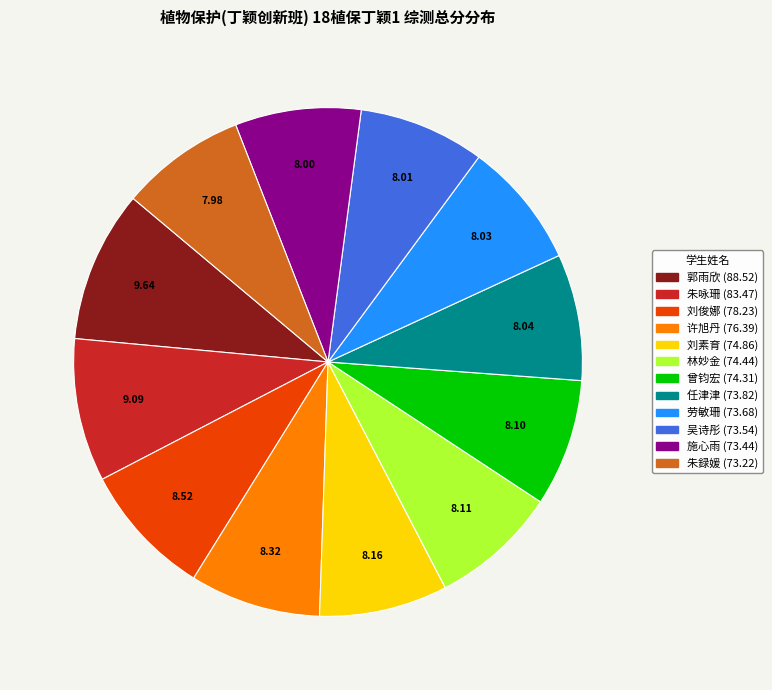

Is the sum of 施心雨 and 刘素育 greater than half?

No